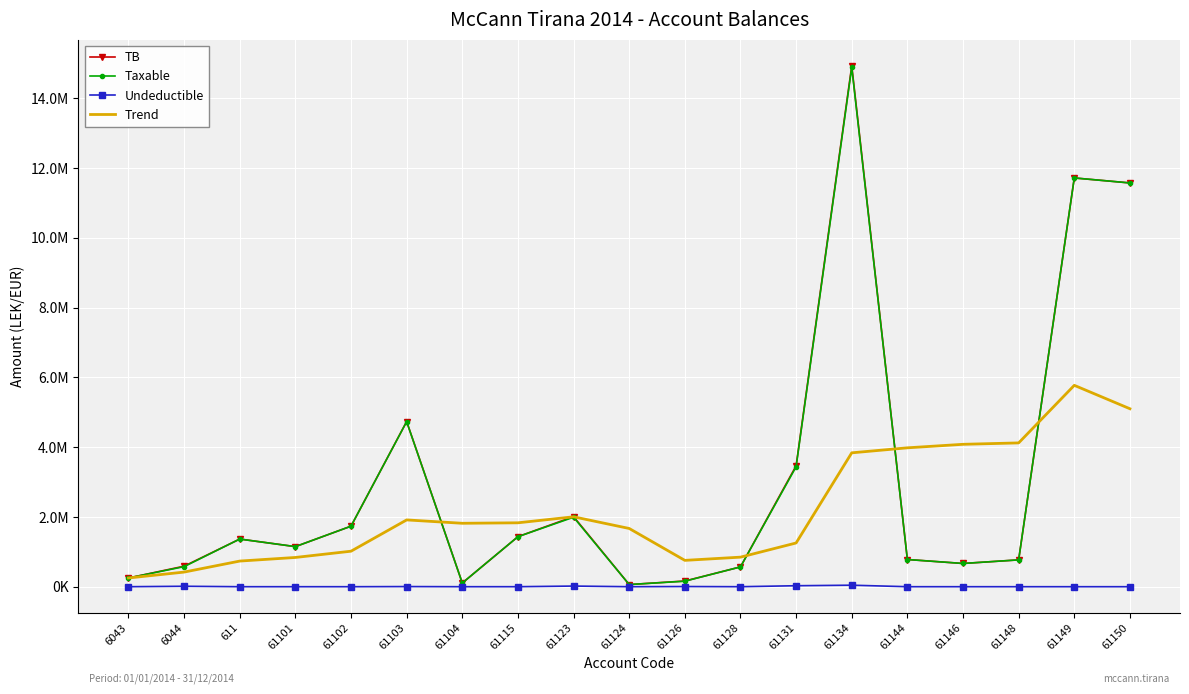

What are all the series names shown in the legend?

TB, Taxable, Undeductible, Trend